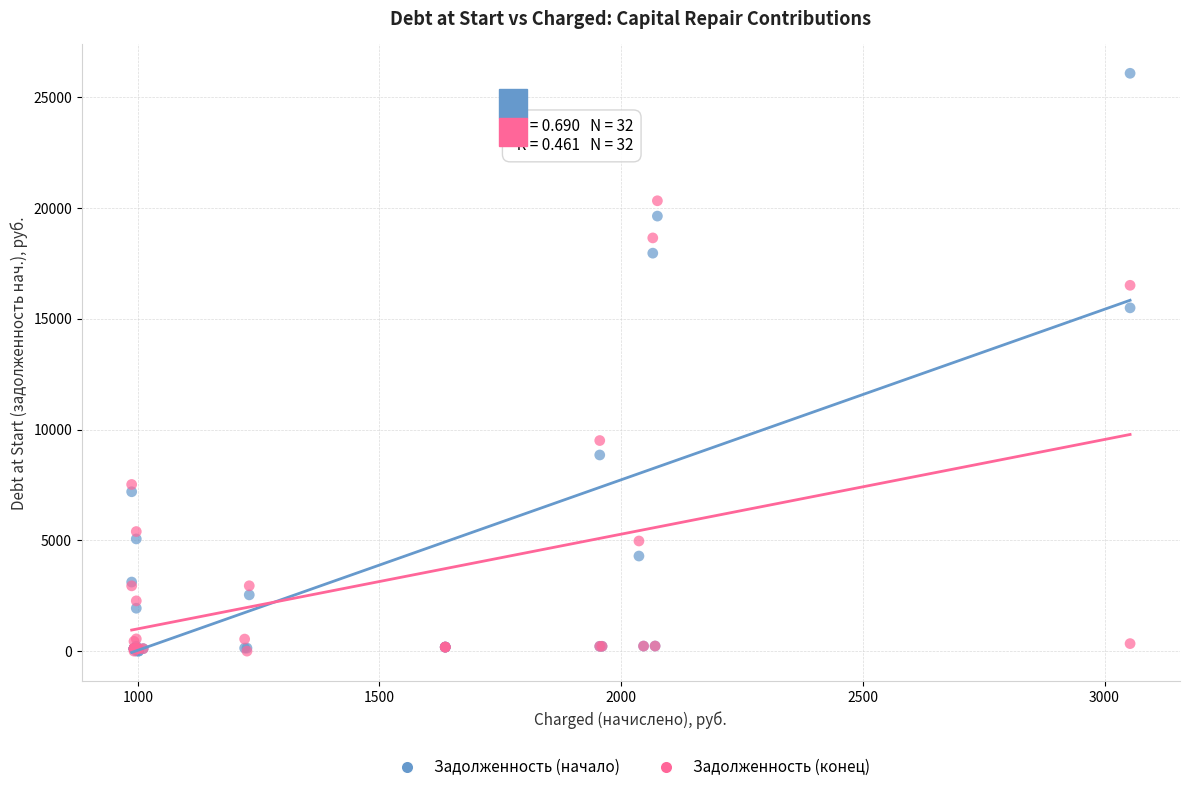

Which series has the widest spread of Y values?

Задолженность (начало)